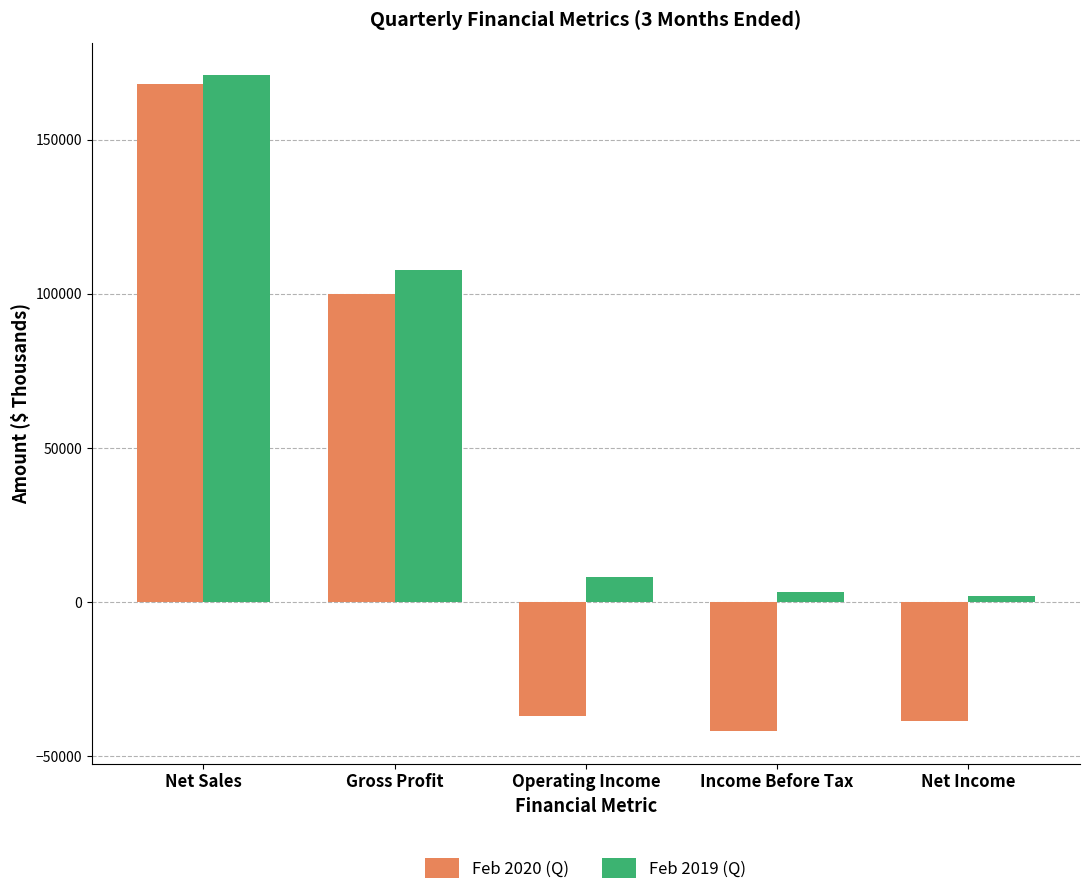

What are all the series names shown in the legend?

Feb 2020 (Q), Feb 2019 (Q)